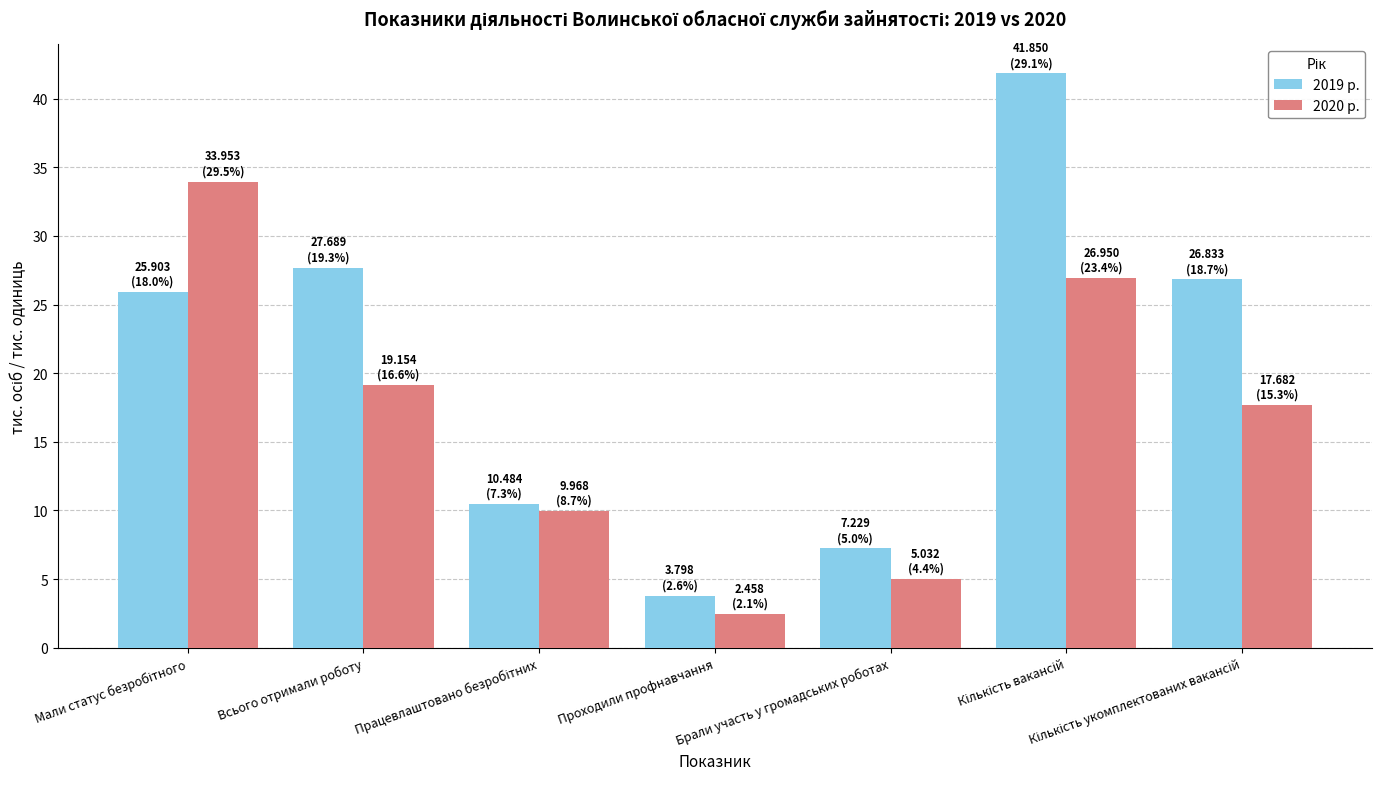

What is the difference between the maximum and second lowest values in the 2020 р. series?

28.9